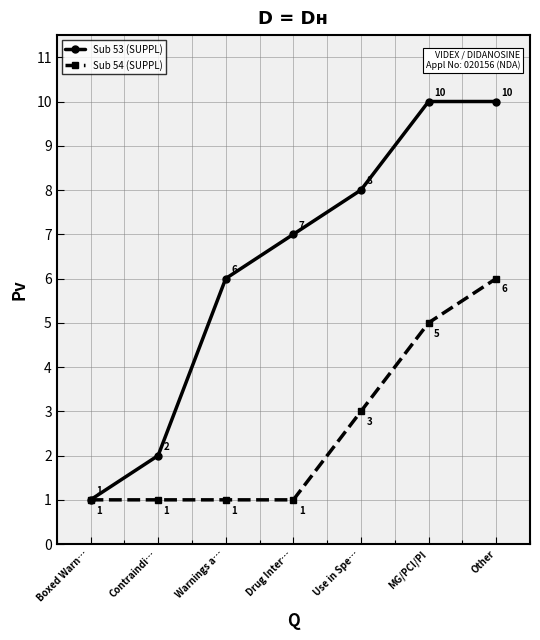

Between Boxed Warn… and MG/PCI/PI, which series saw the biggest shift?

Sub 53 (SUPPL)